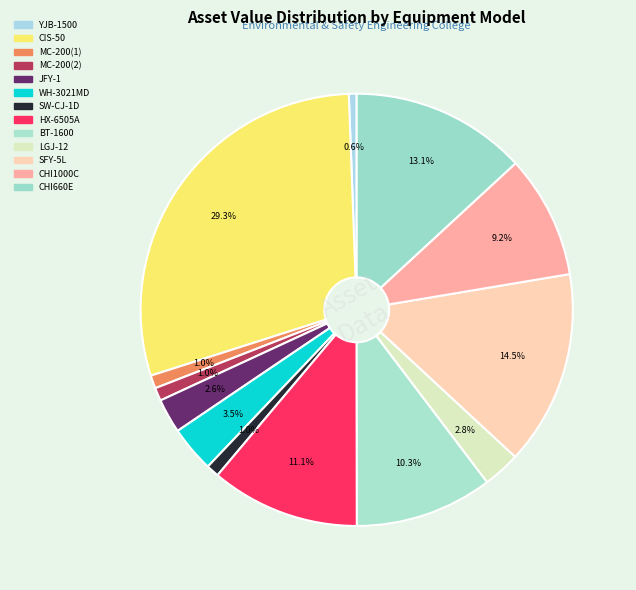

How many slices are in this pie chart?

13